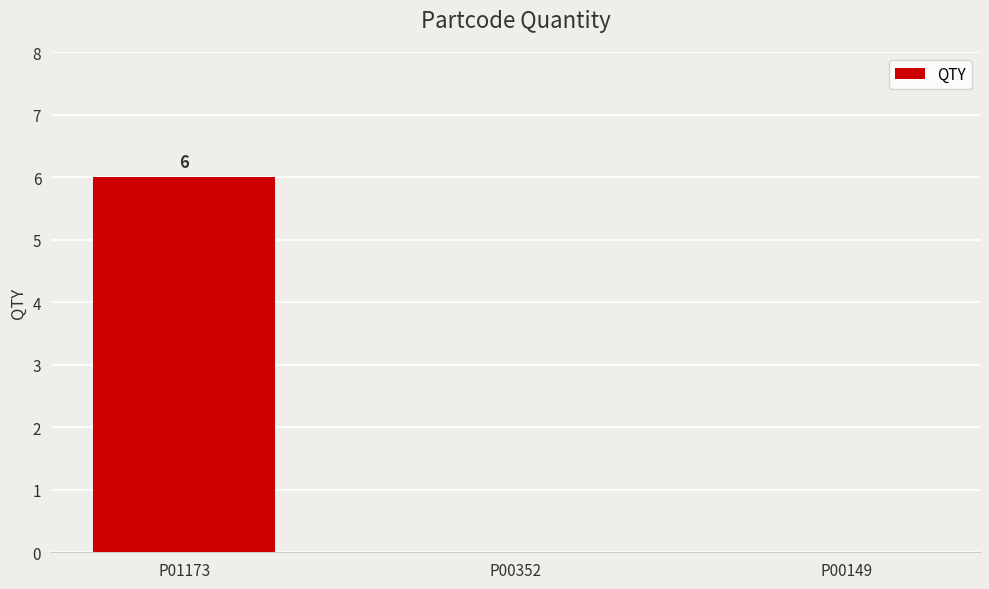

What is the greatest value displayed?

6